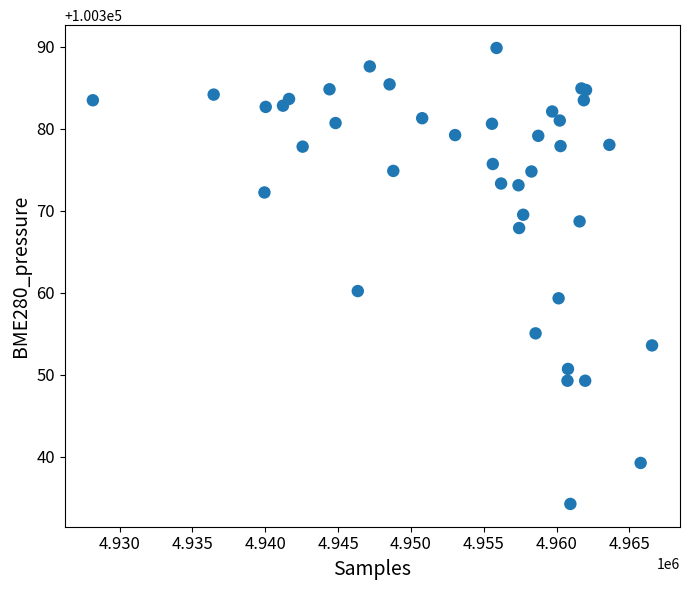

What Y value in the scatter plot is closest to 100362?

100360.2